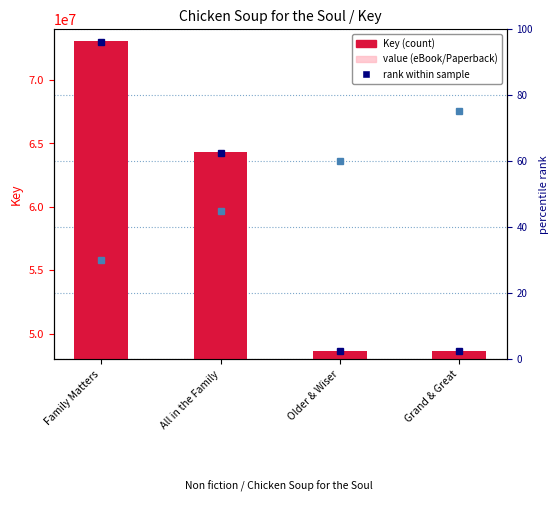

List the labels in order of value, smallest first.

Grand & Great, Older & Wiser, All in the Family, Family Matters